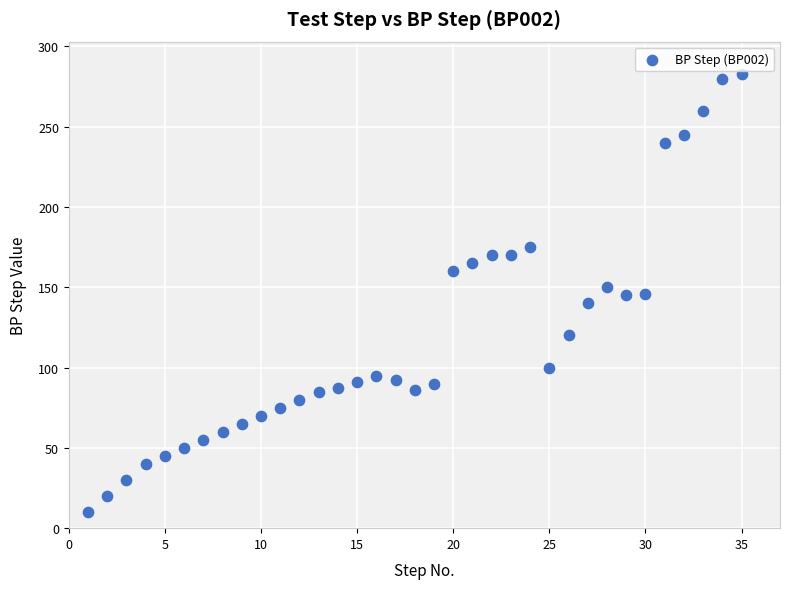

What is the range of X values (max minus min)?

34